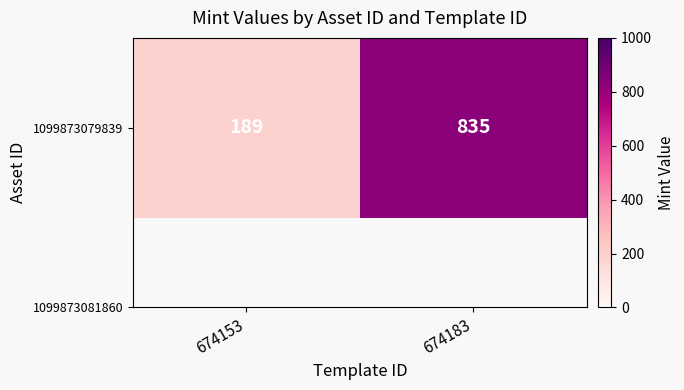

The chart shows a value of 206 at 674183. True or false?

False